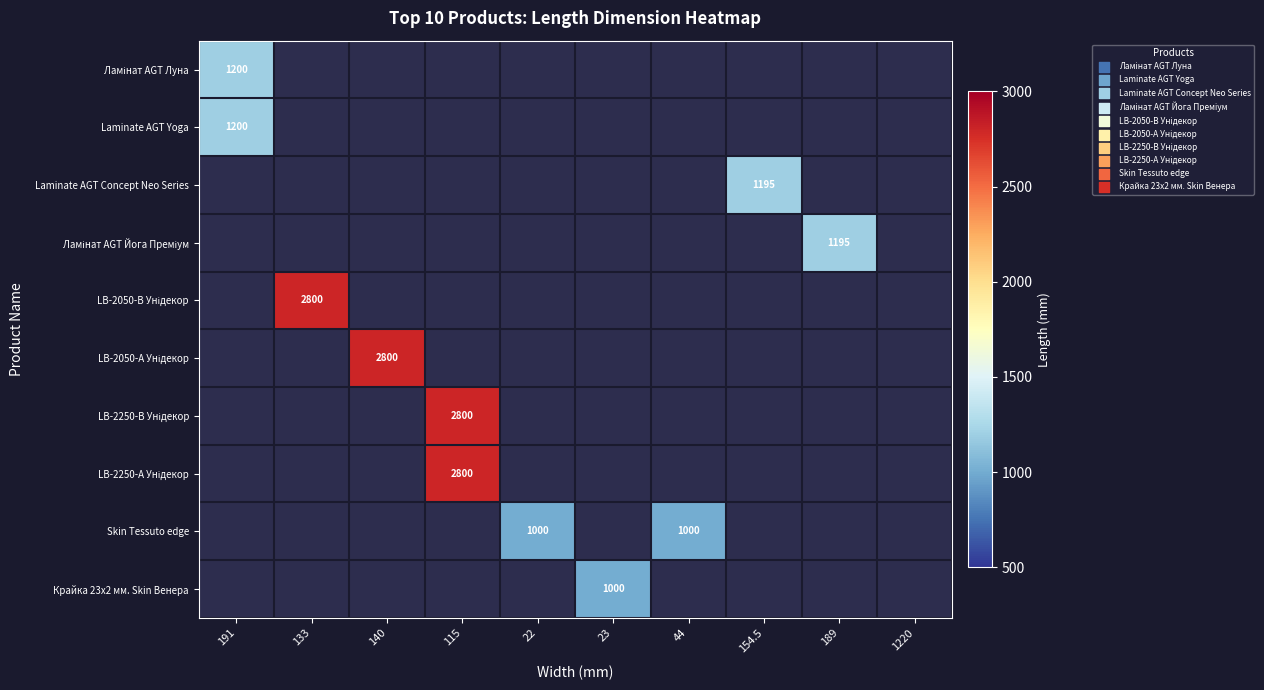

Which series has the largest range (max minus min)?

Ламінат AGT Луна